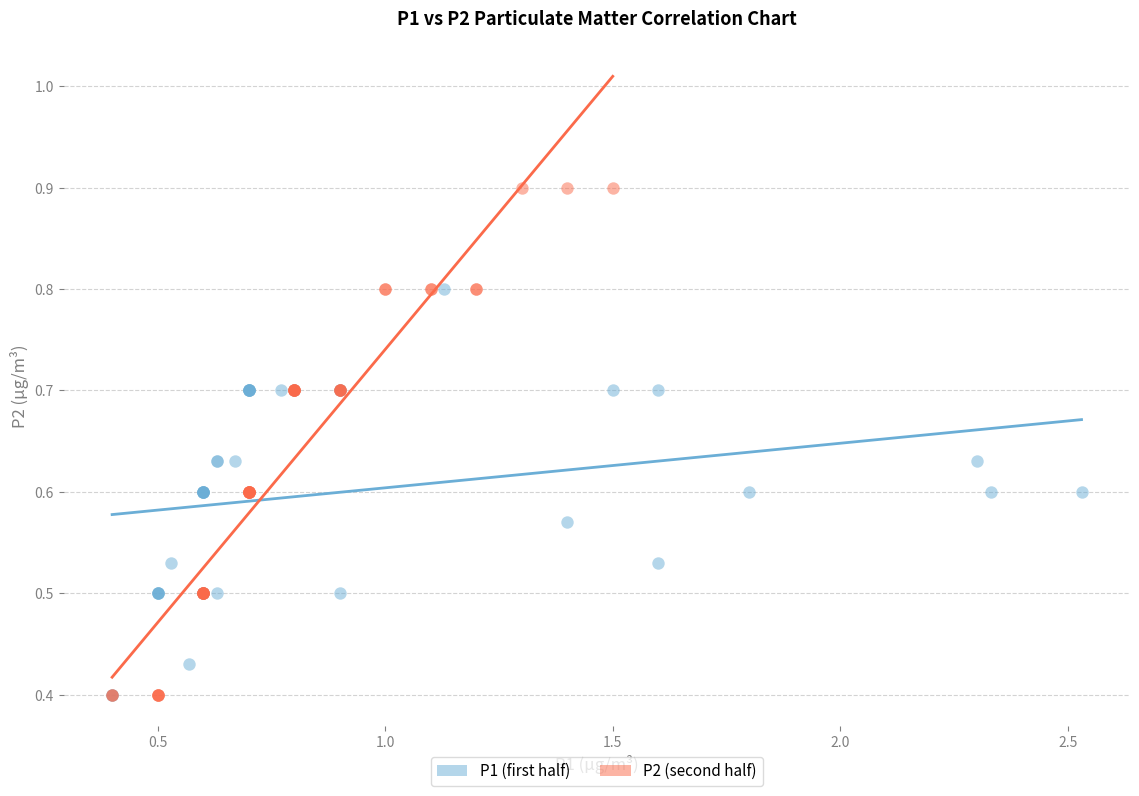

What are all the series names shown in the legend?

P1 (first half), P2 (second half)